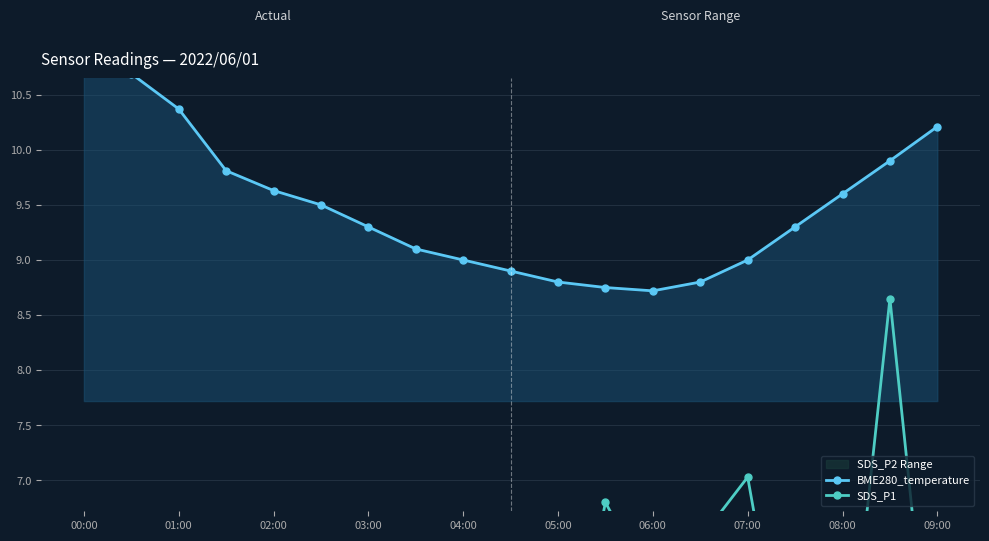

What is the sum of all SDS_P2_range_low values?

66.0